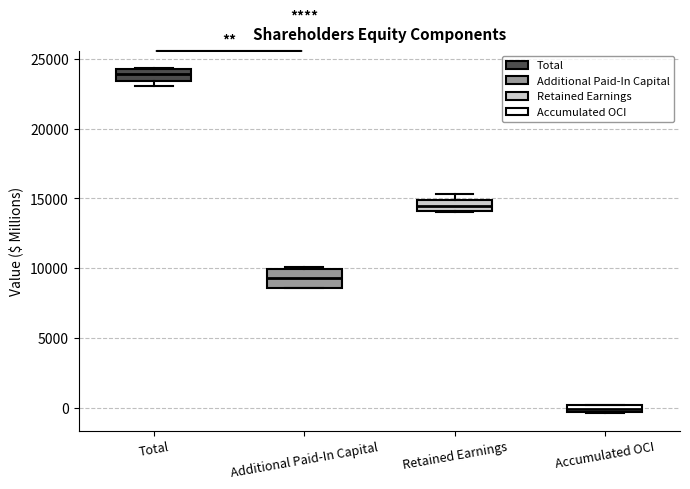

Where is the upper edge of the box for Additional Paid-In Capital on the y-axis? The values are not printed on the chart, so give them approximately, as read against the axis.

10000